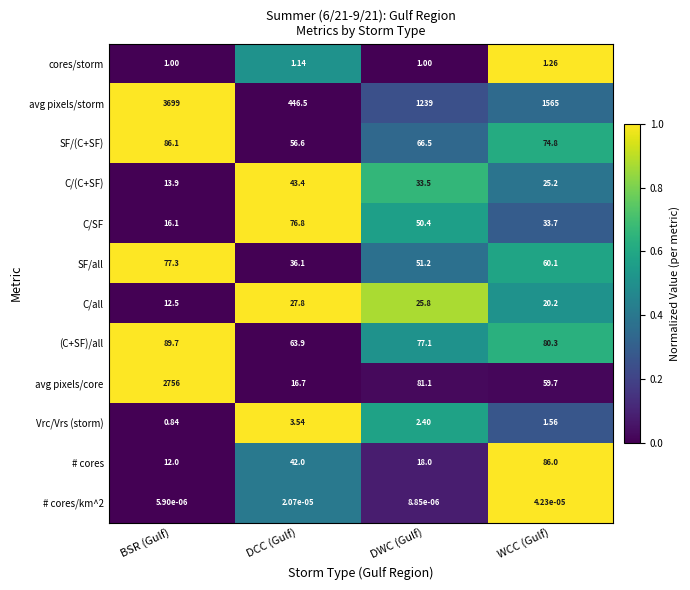

At which category is the sum across all series the highest?

BSR (Gulf)